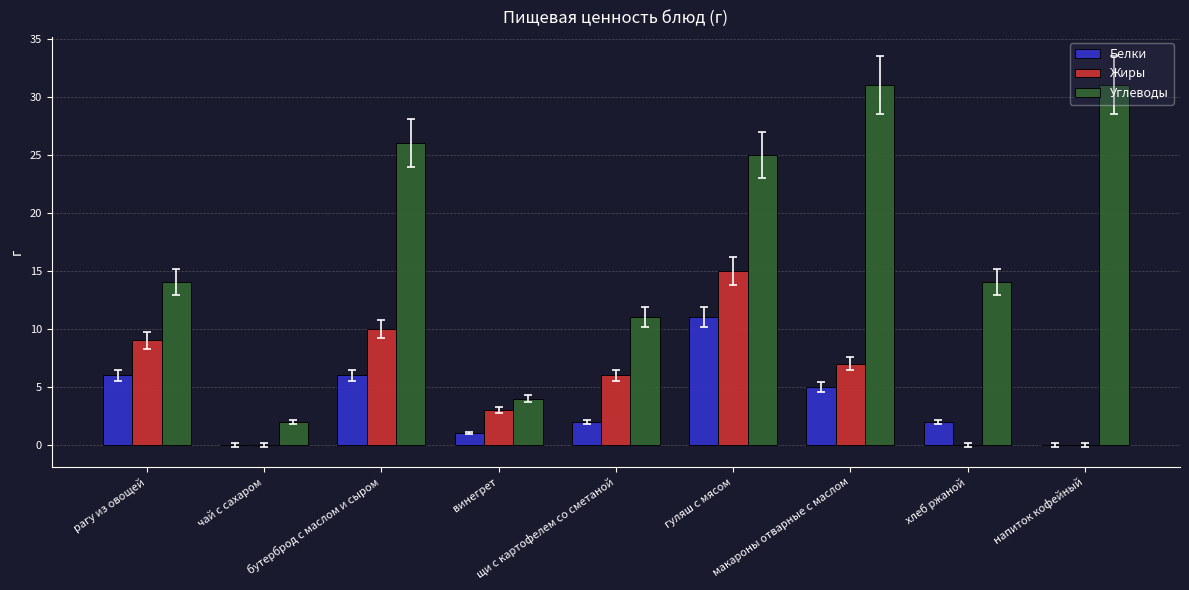

What is the maximum value shown in the chart?

31